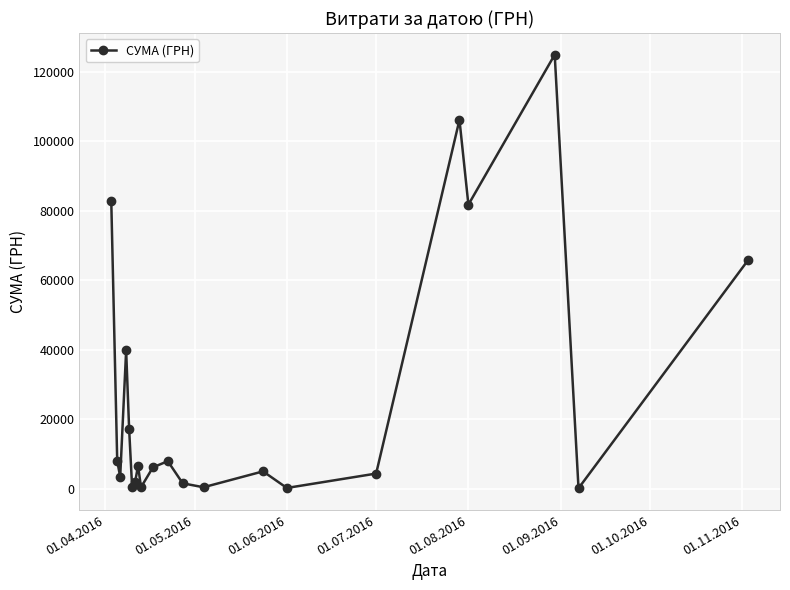

What is the difference between the maximum and minimum values?

124820.3